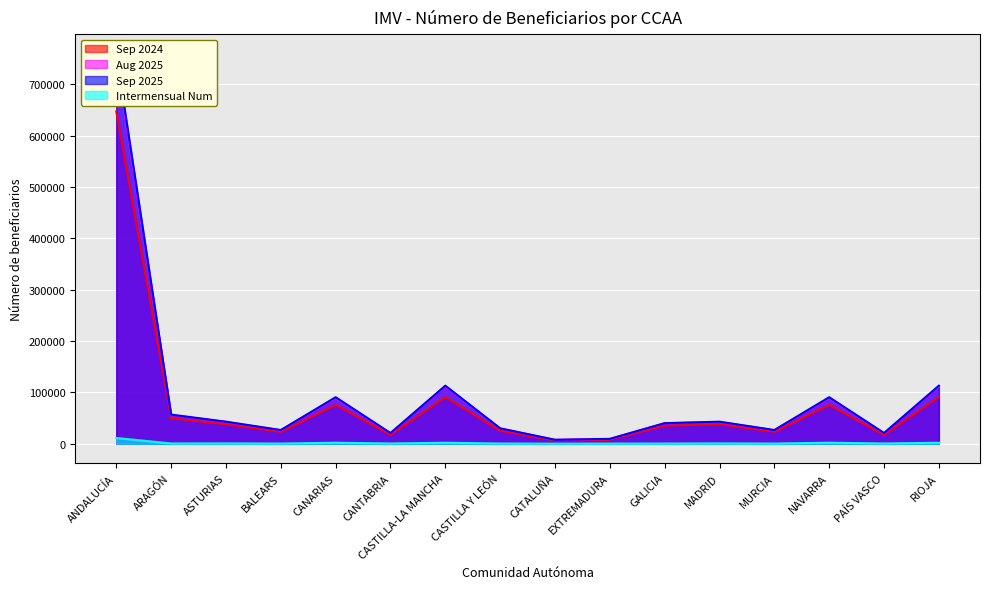

Rank the series at CASTILLA Y LEÓN from highest to lowest value.

Sep 2025, Aug 2025, Sep 2024, Intermensual Num